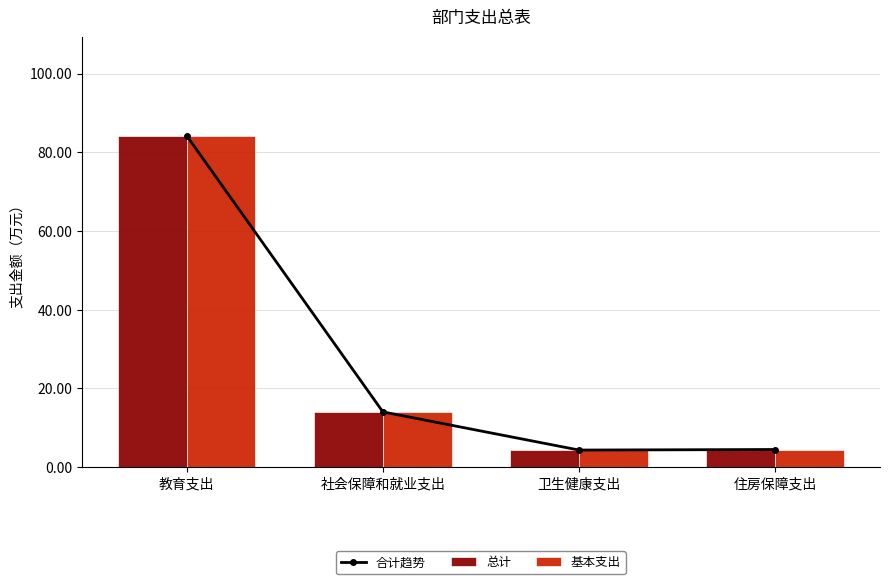

What value does the 总计 series have at 教育支出?

84.2